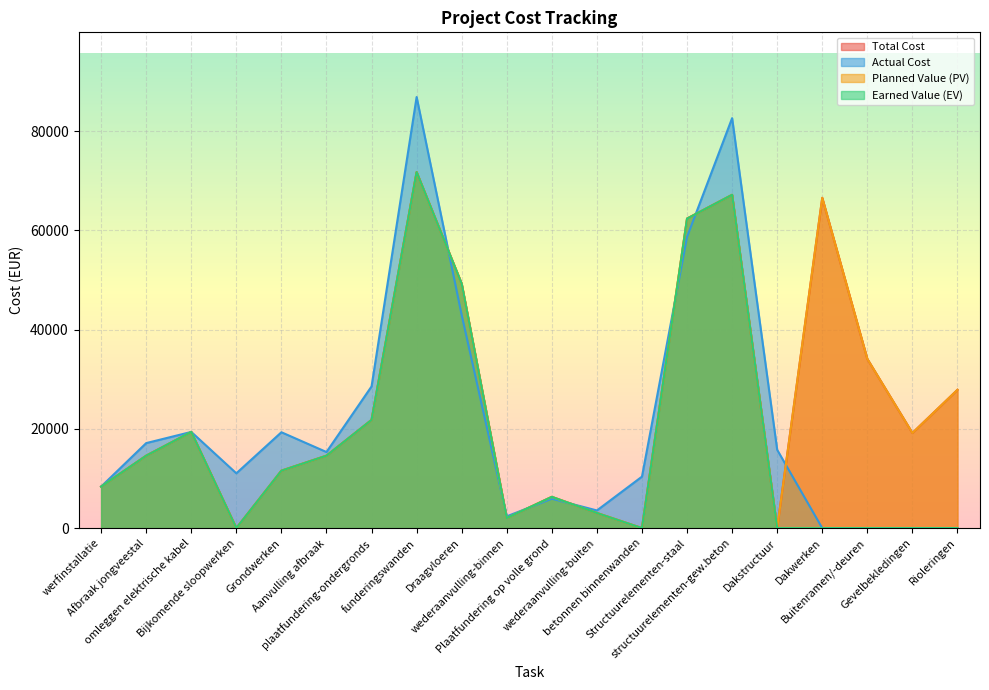

The Actual Cost series shows 42932.1 at Draagvloeren. True or false?

True